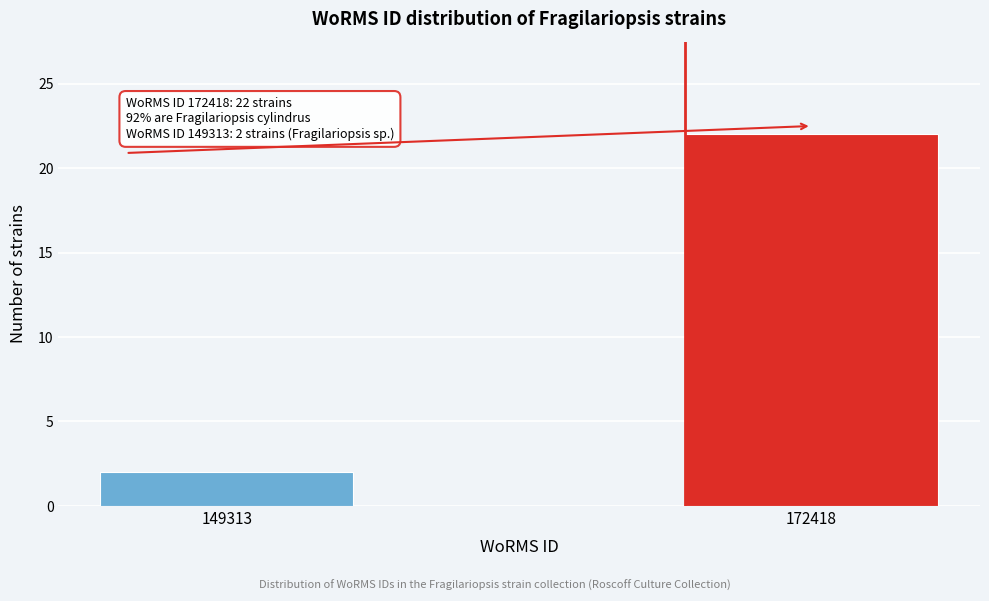

Reading right to left, transcribe all the data shown in this chart.

172418=22	149313=2